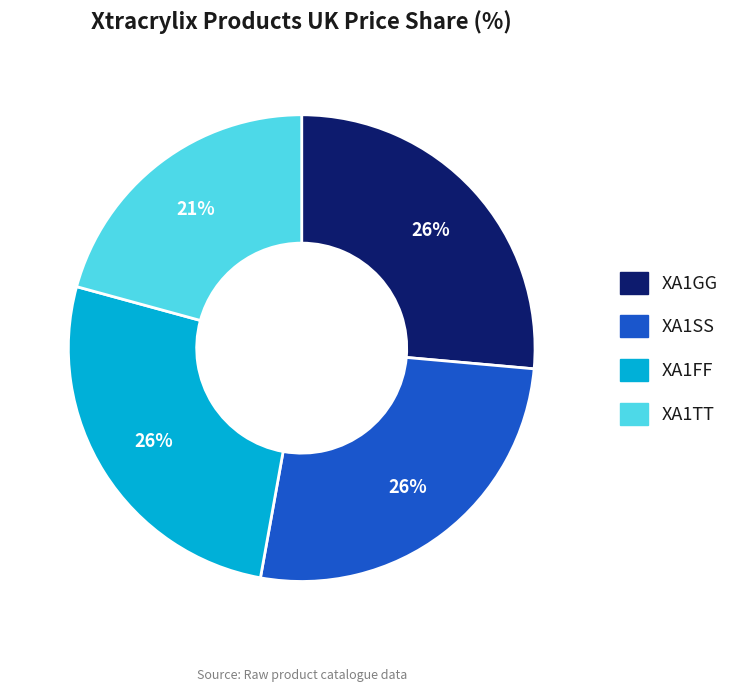

Is it true that XA1GG is 26% of the pie?

True